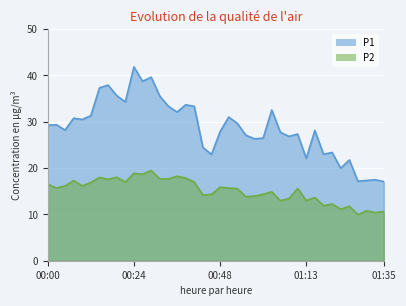

Reading left to right, what are all the values shown in this chart?

P1: 29.3	29.4	28.2	30.8	30.5	31.3	37.3	37.9	35.6	34.3	41.9	38.8	39.6	35.5	33.4	32.1	33.7	33.4	24.5	22.9	27.9	31.0	29.7	27.1	26.3	26.5	32.5	27.7	26.9	27.4	22.1	28.1	23.0	23.4	20.0	21.8	17.2	17.3	17.5	17.1
P2: 16.5	15.7	16.1	17.3	16.2	16.9	18.0	17.6	18.0	17.0	18.9	18.7	19.5	17.6	17.7	18.2	17.9	17.0	14.2	14.3	15.9	15.7	15.6	13.8	13.9	14.3	14.9	12.9	13.4	15.6	13.0	13.7	11.9	12.2	11.1	11.8	9.9	10.8	10.4	10.6